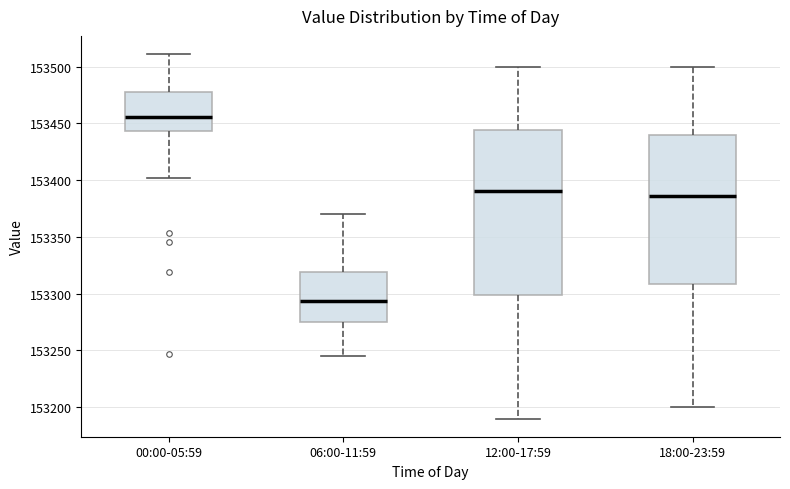

Where is the upper edge of the box for 06:00-11:59 on the y-axis? The values are not printed on the chart, so give them approximately, as read against the axis.

153320